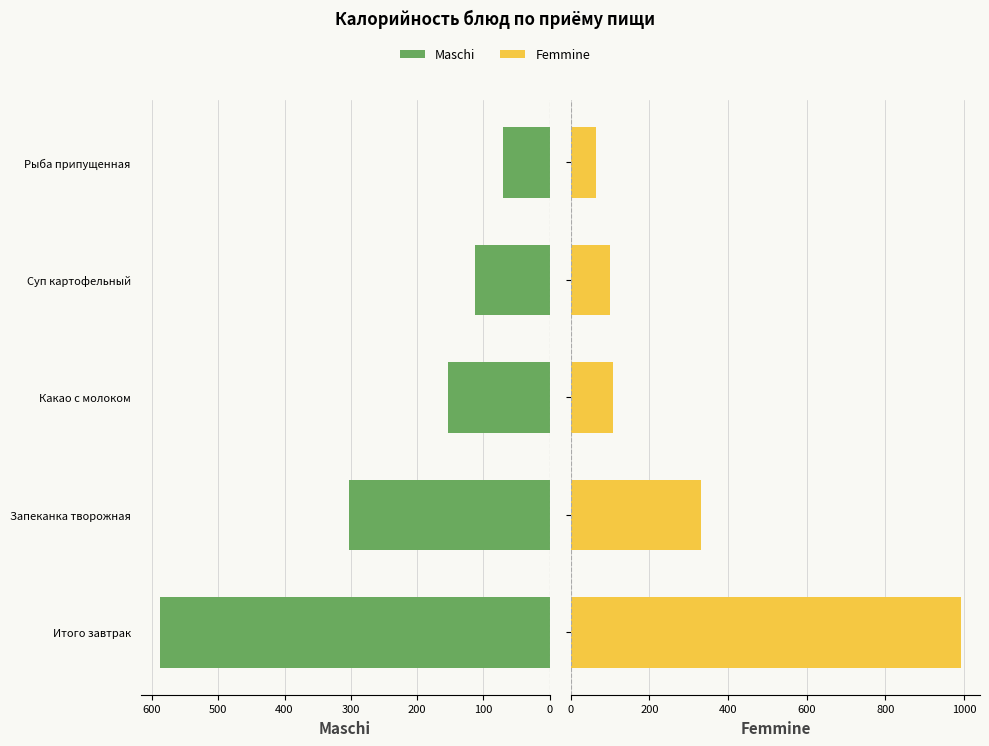

The value of Maschi at Итого завтрак is 587.6. True or false?

True